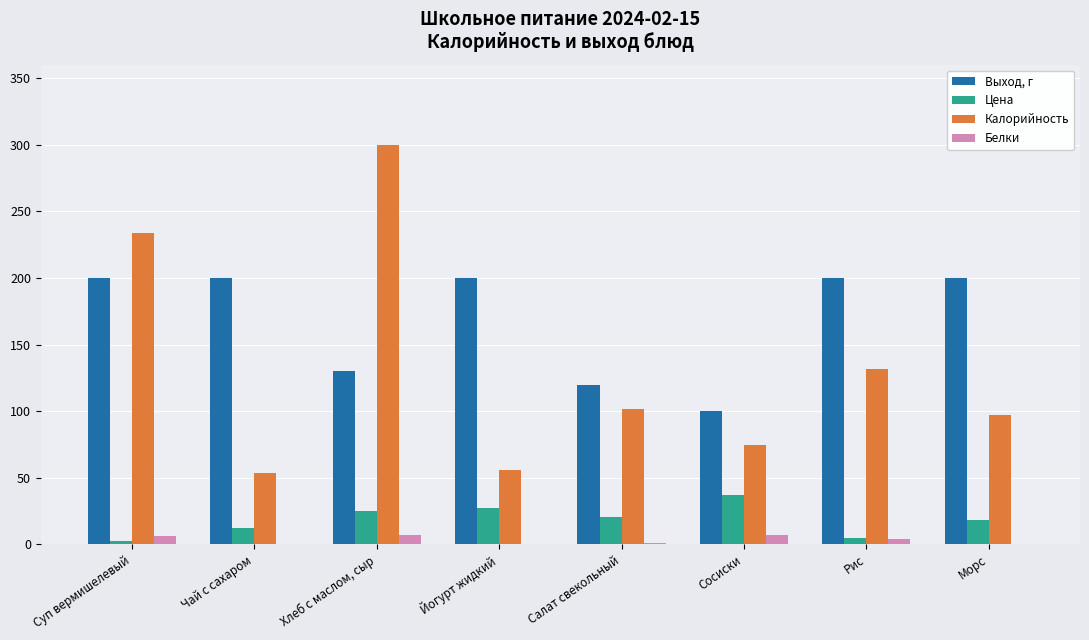

Are the bars grouped side by side (vs. stacked)?

Yes